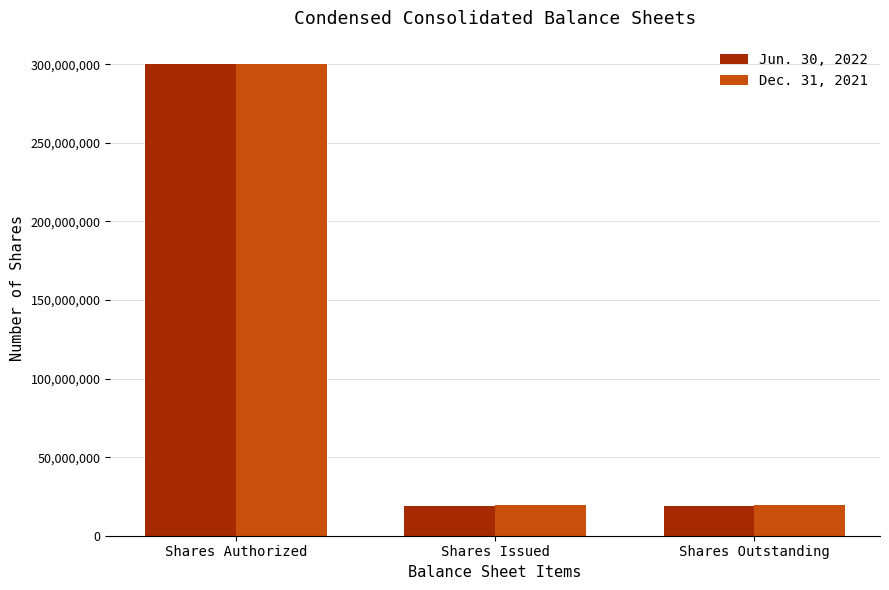

Reading right to left, what are all the values shown in this chart?

Jun. 30, 2022: Shares Outstanding=19139330	Shares Issued=19139330	Shares Authorized=300000000
Dec. 31, 2021: Shares Outstanding=19753852	Shares Issued=19753852	Shares Authorized=300000000